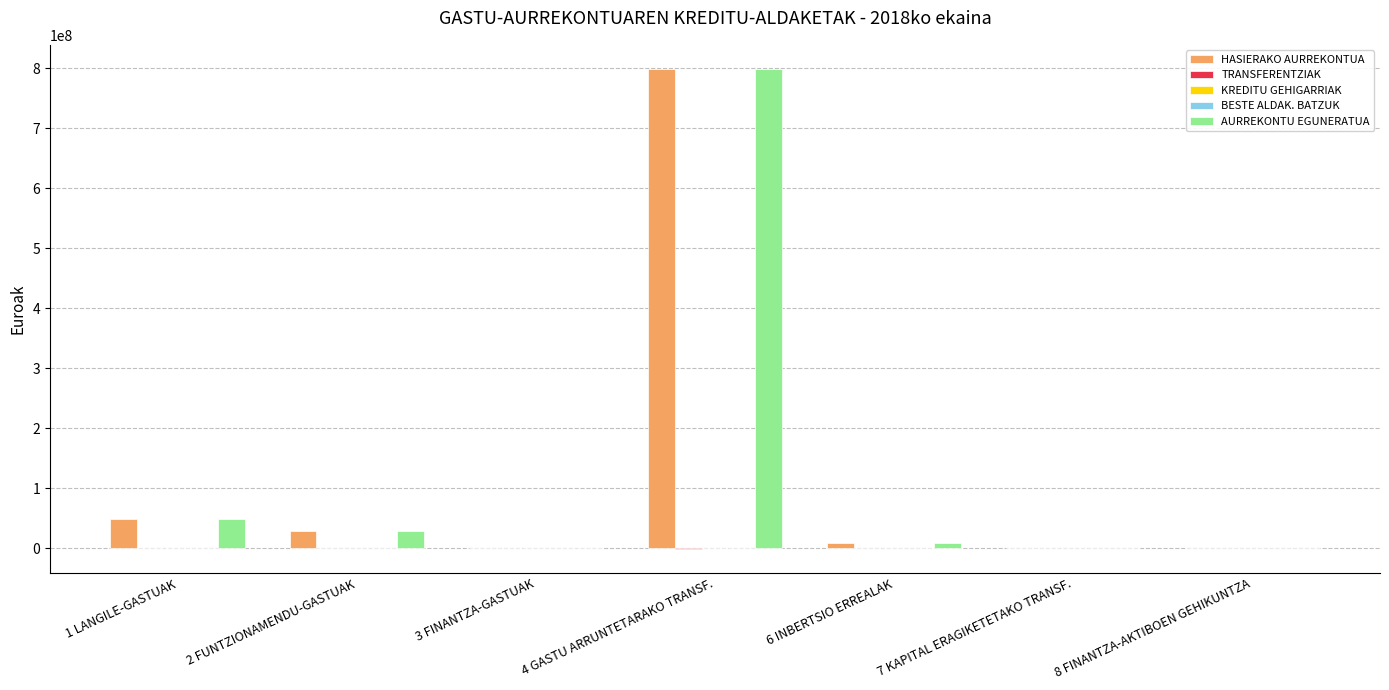

Count the number of data series in this chart.

5